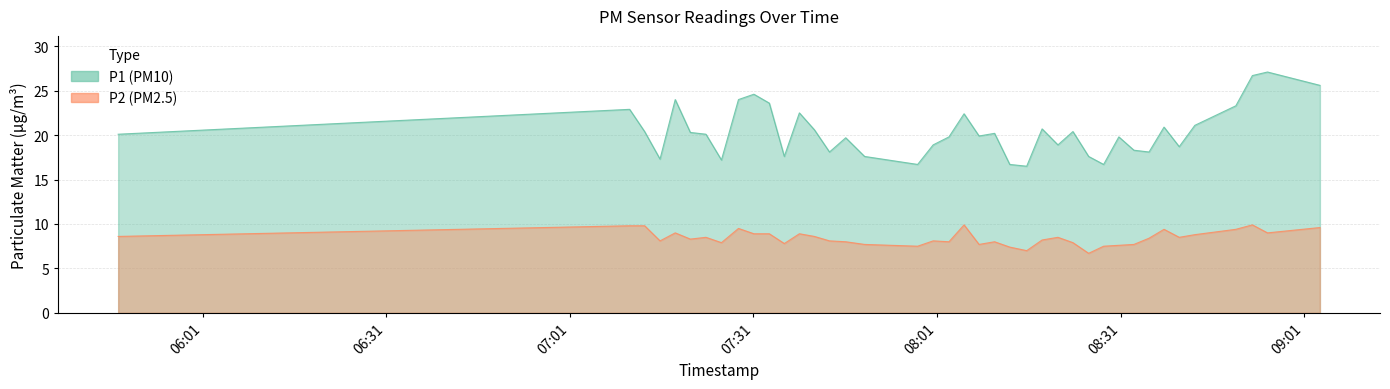

What is the difference between the highest and lowest values at 2022-12-07T07:13:13?

10.6